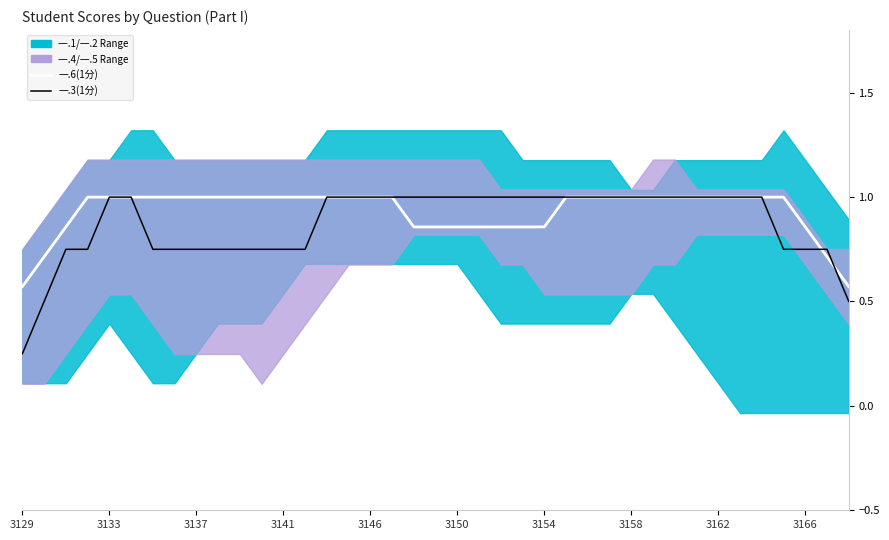

Which series has the largest total across all categories?

一.6(1分)